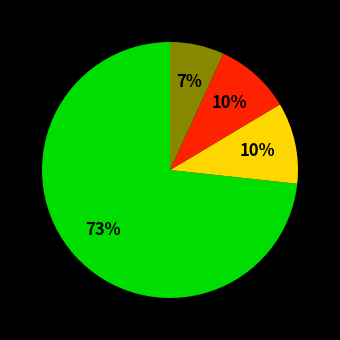

To the nearest percent, what is the average slice percentage?

25%